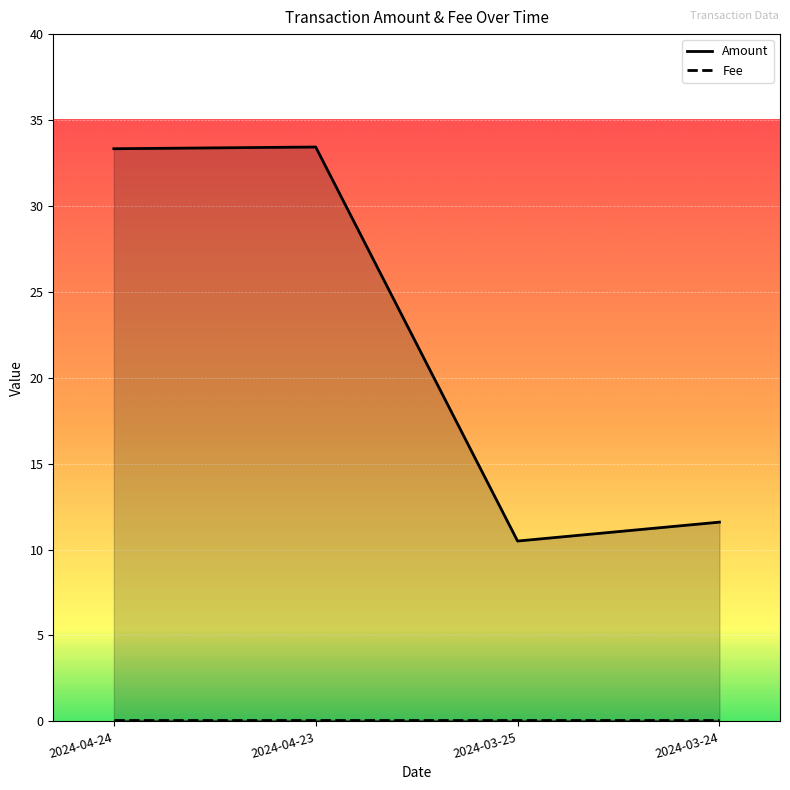

Which label corresponds to the smallest value in the chart?

2024-03-25